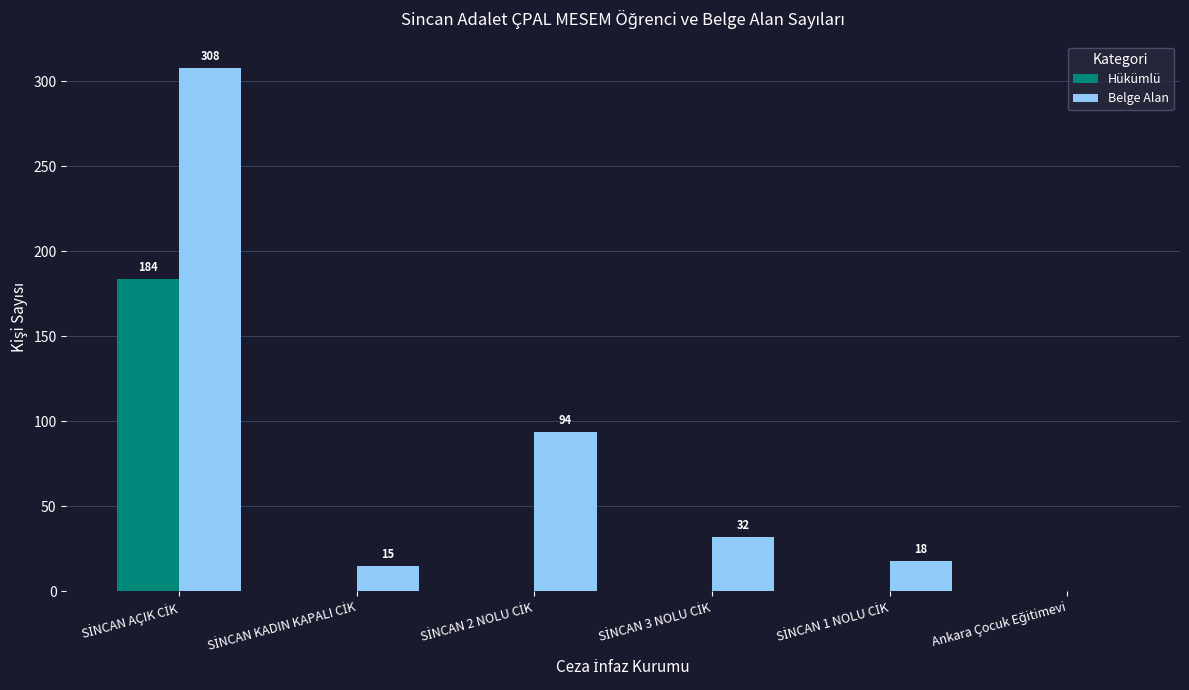

Which series has the largest total across all categories?

Belge Alan